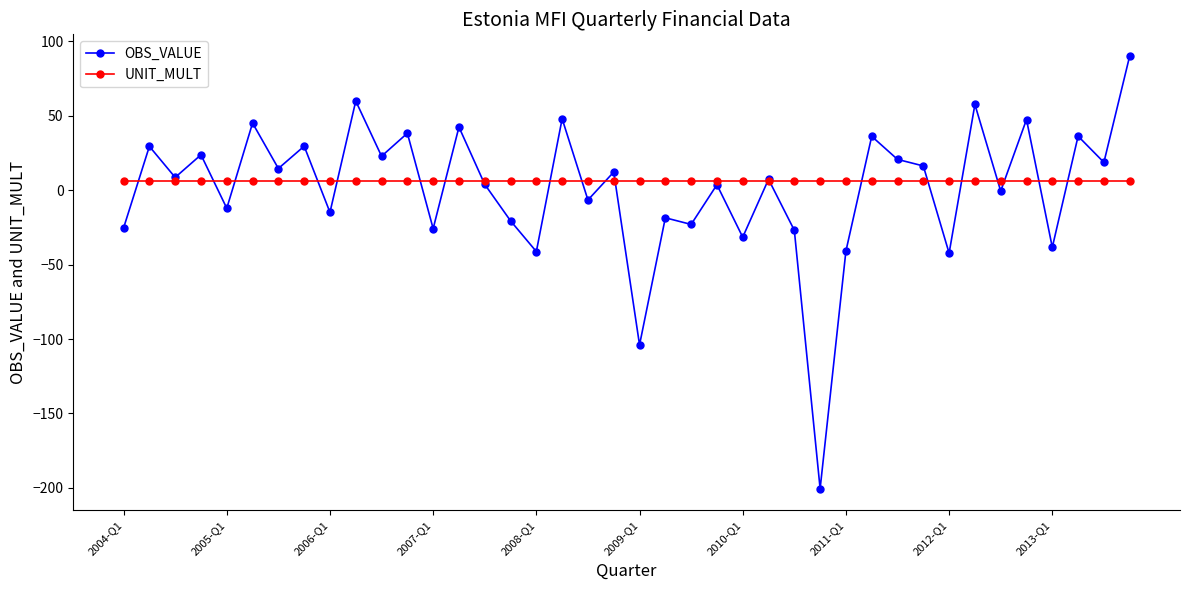

What is the value of the OBS_VALUE point at the 3rd from the left?

8.6